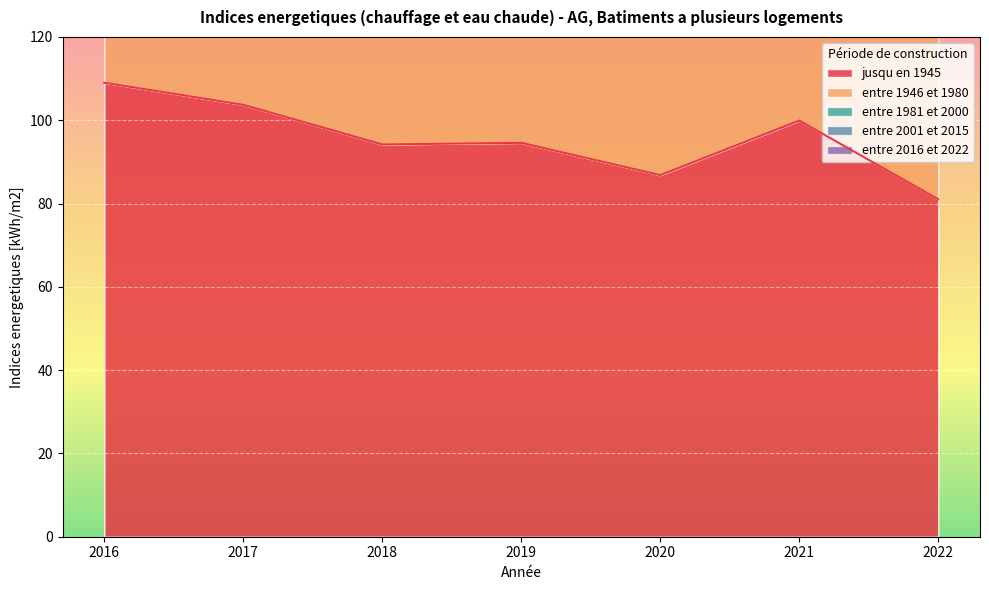

How many data points in entre 1946 et 1980 are less than 188?

3